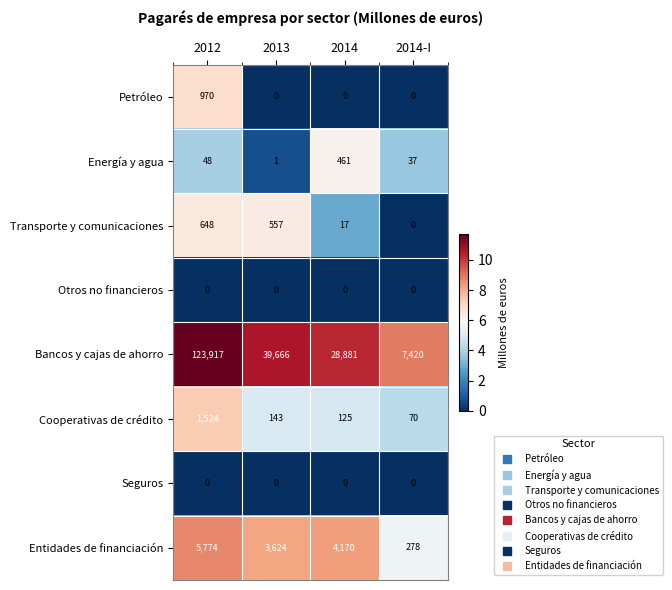

Where is Entidades de financiación nearest to the value 3026?

2013